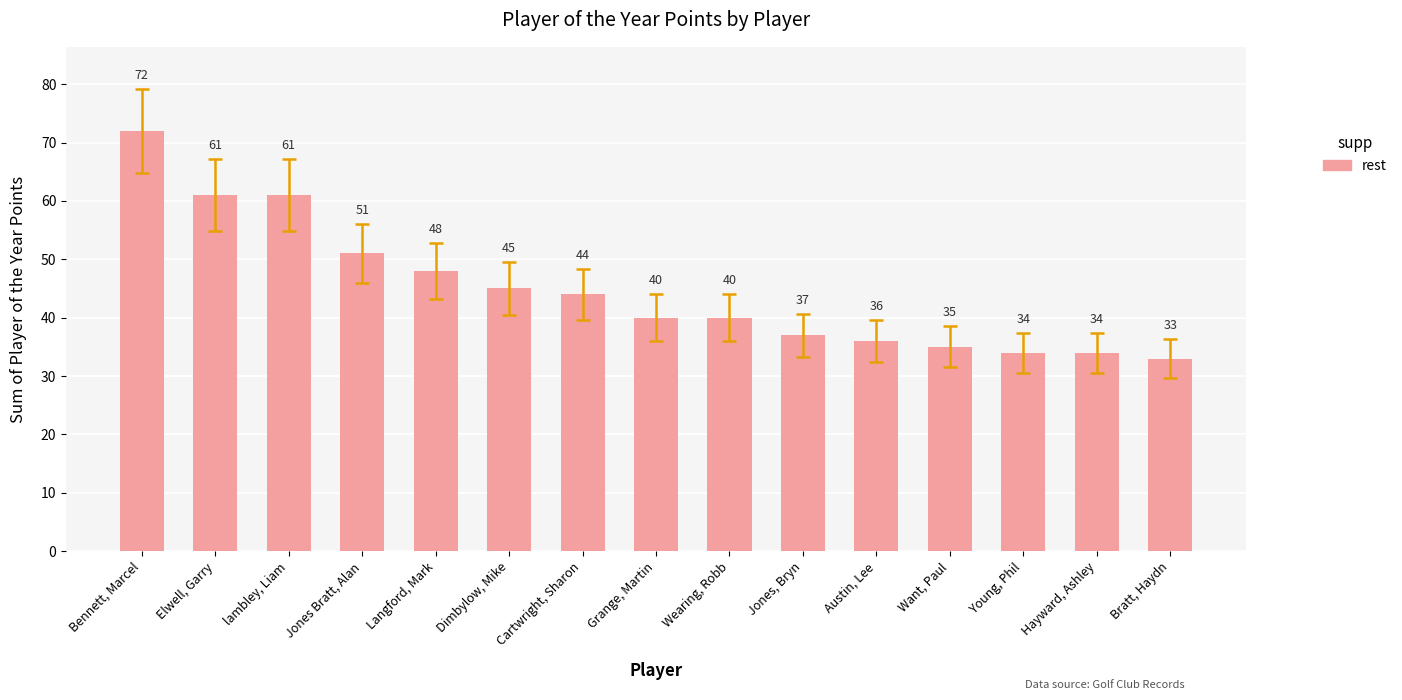

What position from the left is Hayward, Ashley?

14